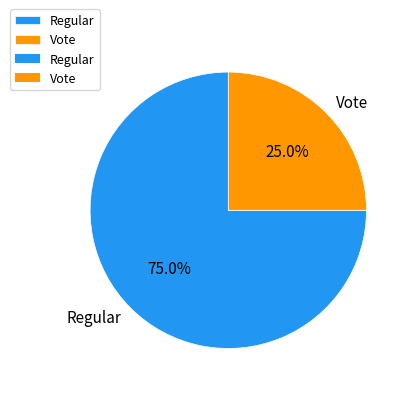

The Vote slice represents 32% of the pie. True or false?

False